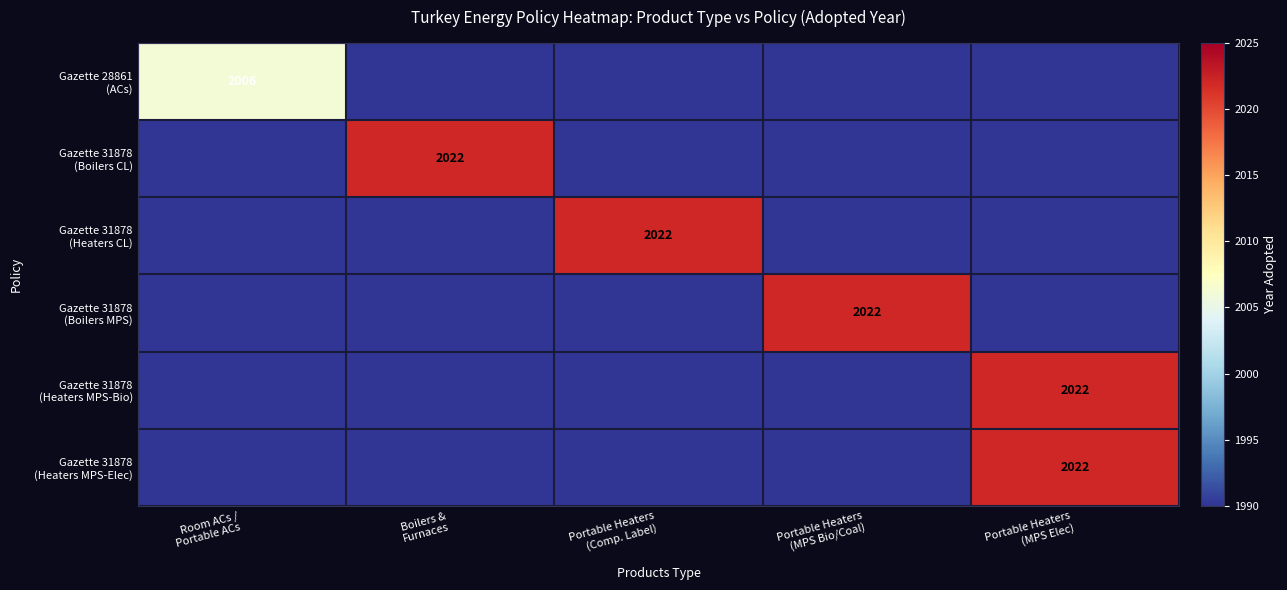

List the labels in order of Gazette 31878 (Boilers MPS) value, smallest first.

Room ACs / Portable ACs, Boilers & Furnaces, Portable Heaters (Comp. Label), Portable Heaters (MPS Elec), Portable Heaters (MPS Bio/Coal)